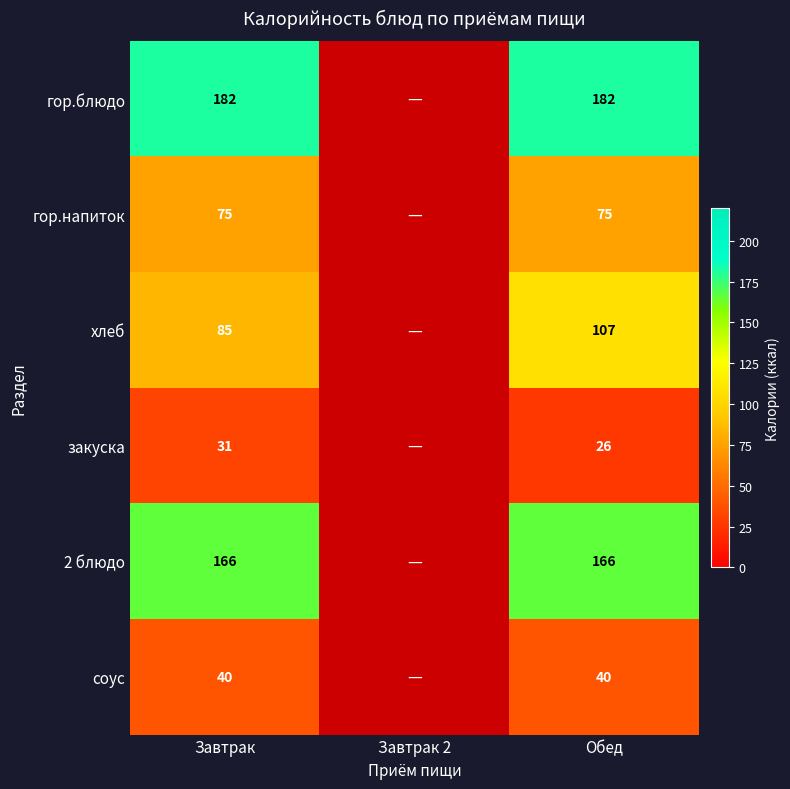

Is the value of гор.блюдо at Завтрак greater than the value of закуска at Завтрак?

Yes